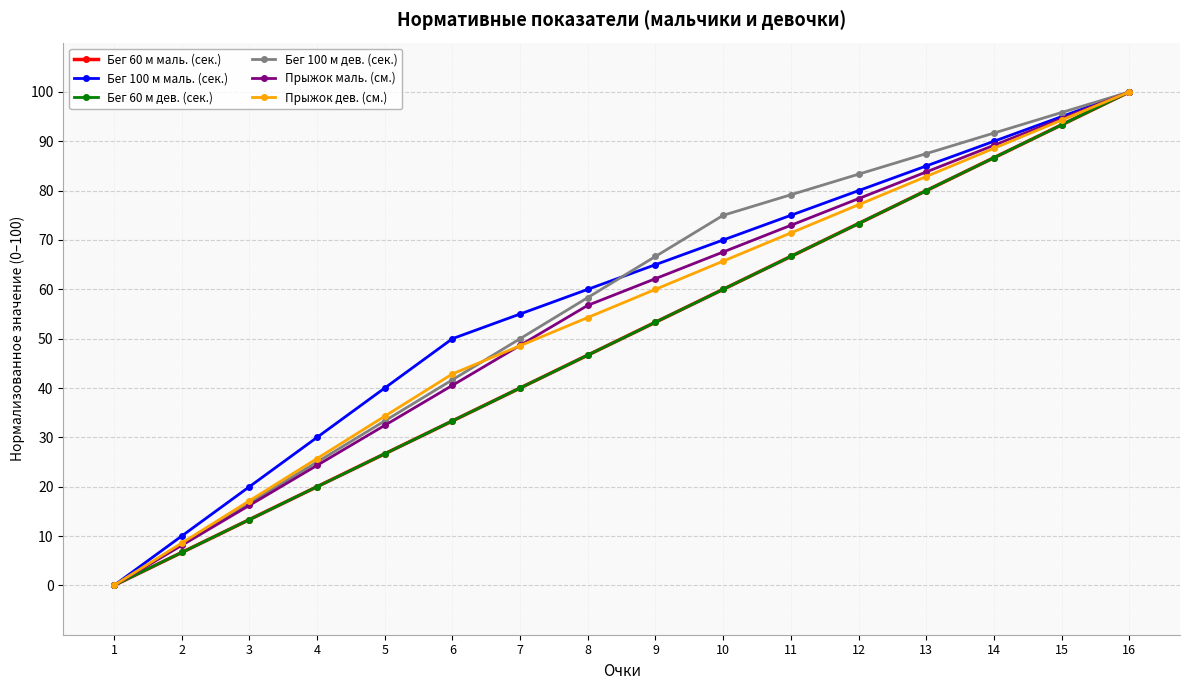

The value of Прыжок дев. (см.) at 13 is 82.9. True or false?

True